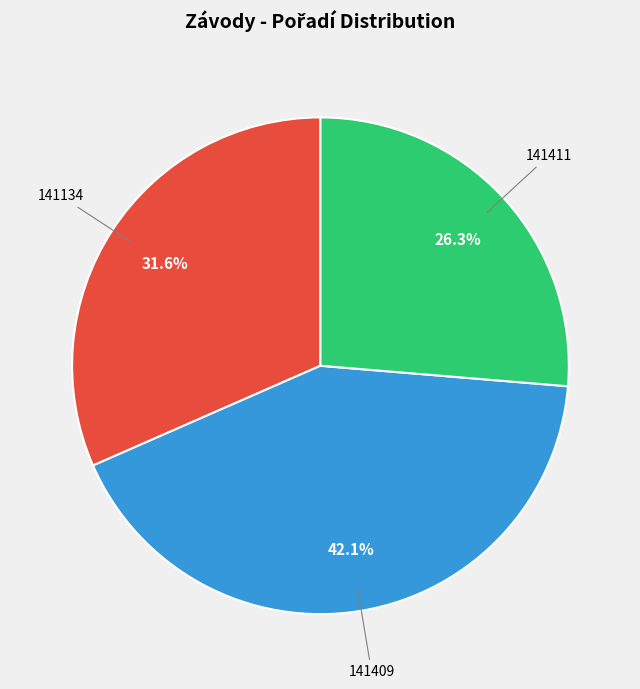

Count the number of slices in the pie.

3